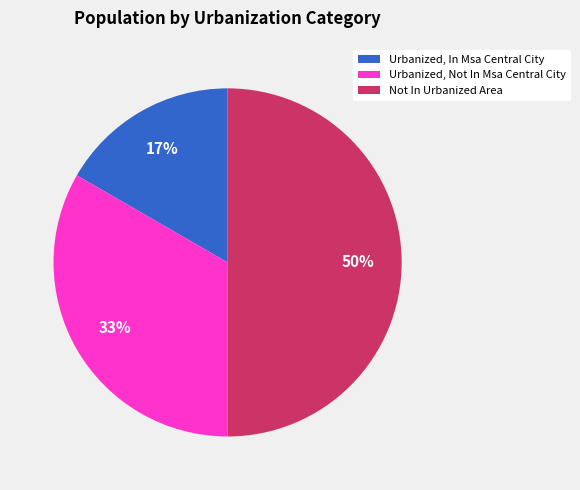

Rank the categories by value from lowest to highest.

Urbanized, In Msa Central City, Urbanized, Not In Msa Central City, Not In Urbanized Area